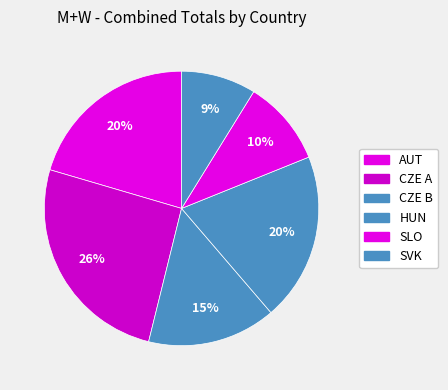

To the nearest percent, what portion does AUT represent?

20%